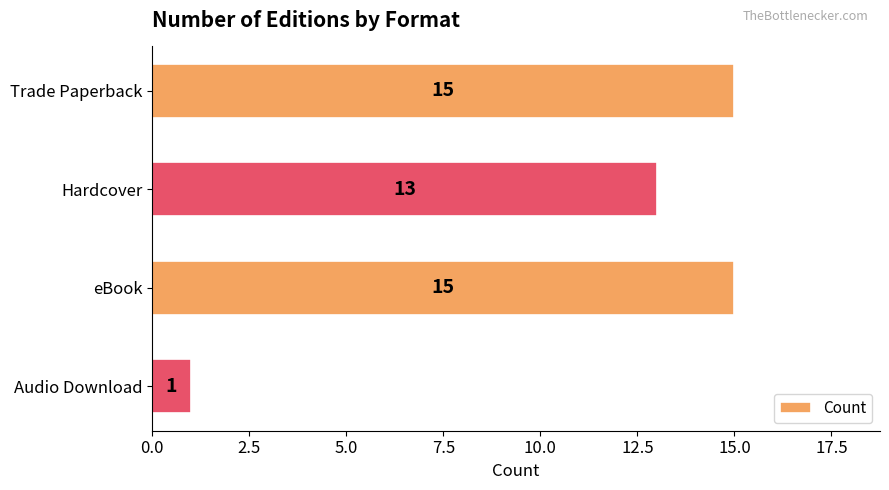

Reading top to bottom, what are all the values shown in this chart?

Trade Paperback=15	Hardcover=13	eBook=15	Audio Download=1